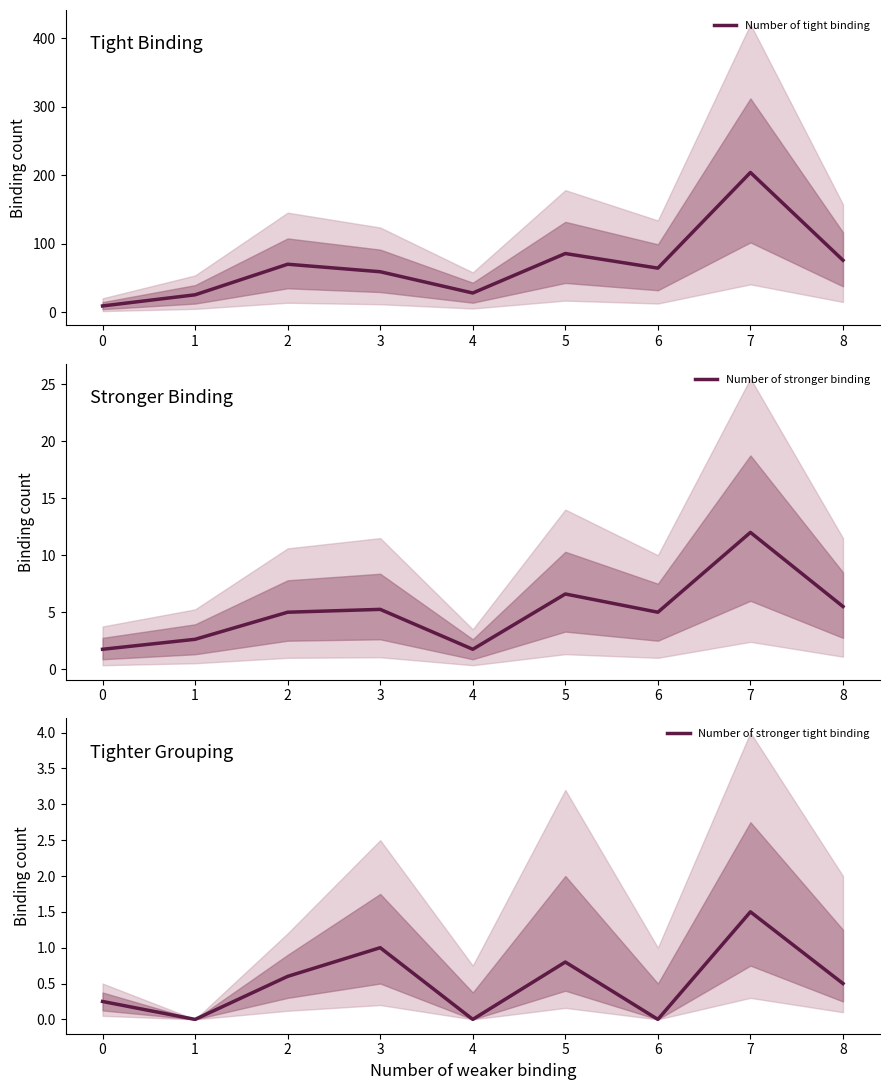

Which series has the largest range (max minus min)?

Number of tight binding